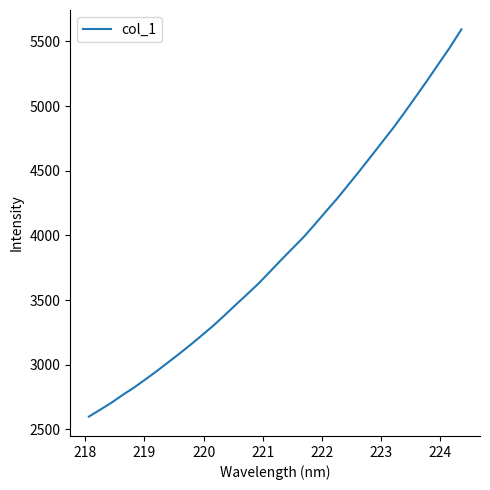

What is the difference between the maximum and minimum values?

2993.1